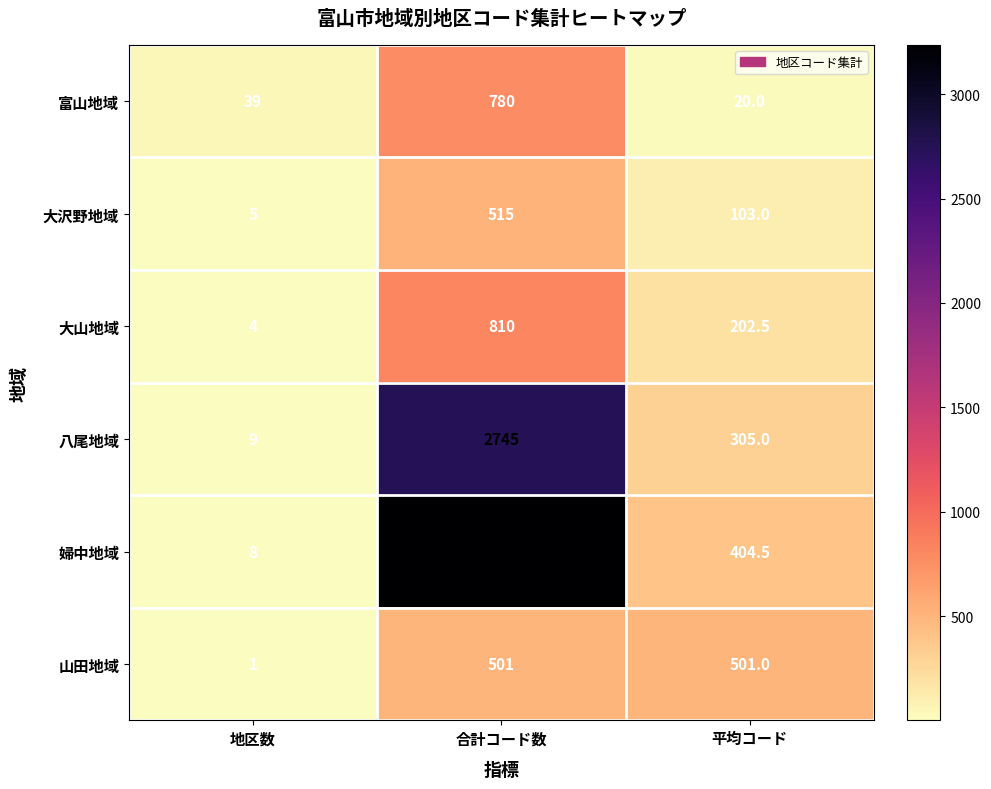

At which category is the sum across all series the highest?

合計コード数